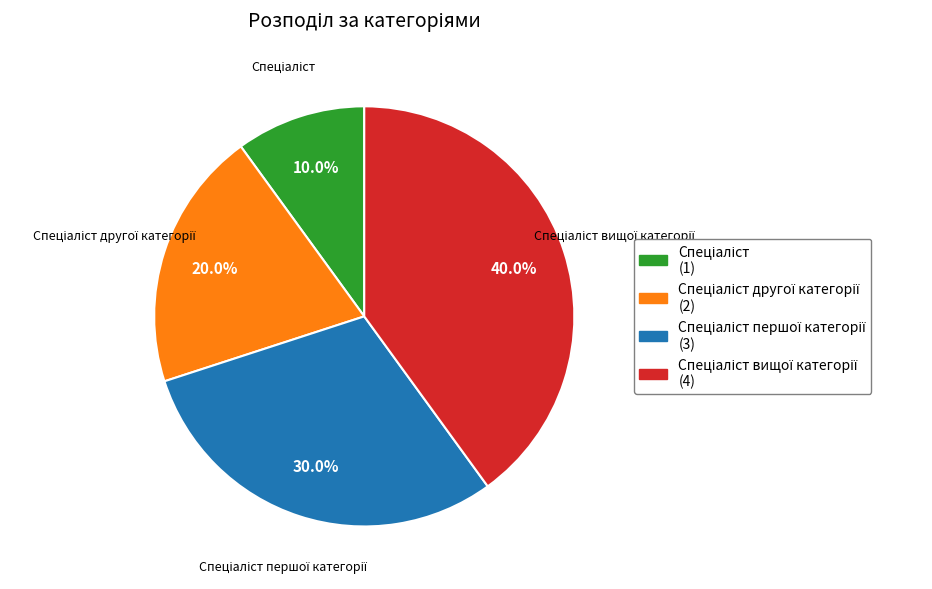

Is there a majority slice in this chart?

No